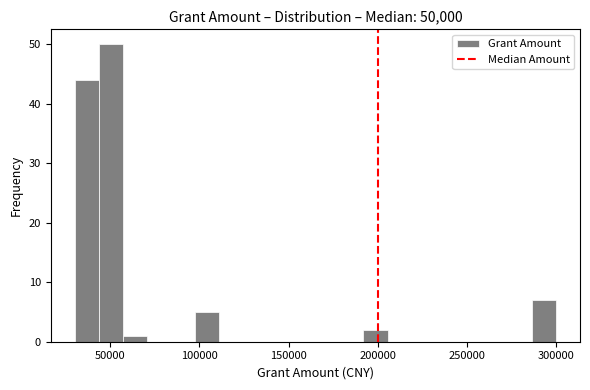

Read against the x-axis, roughly where is the centre of the tallest bar?

50000